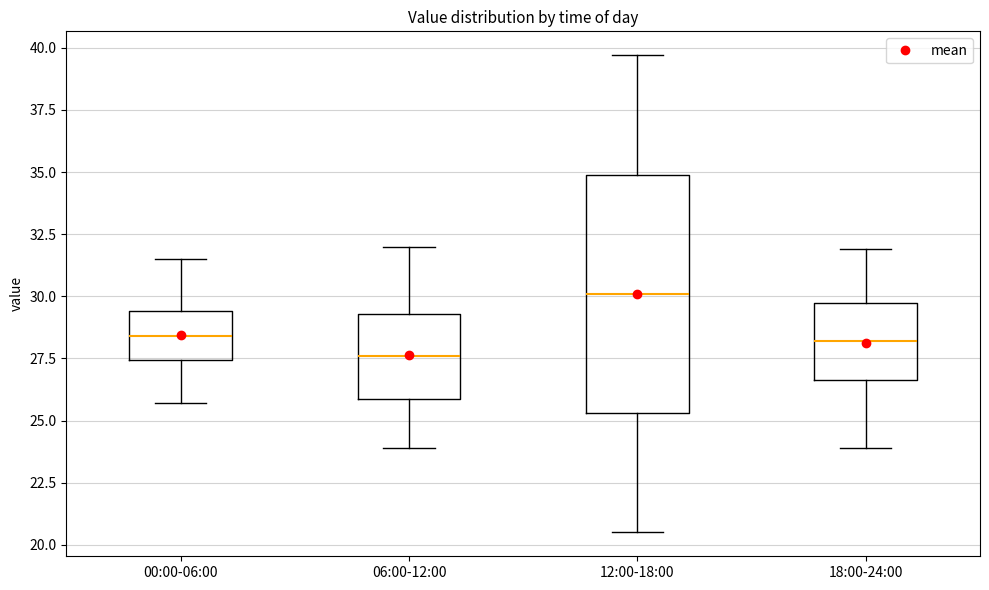

Where is the lower edge of the box for 00:00-06:00 on the y-axis? The values are not printed on the chart, so give them approximately, as read against the axis.

27.5